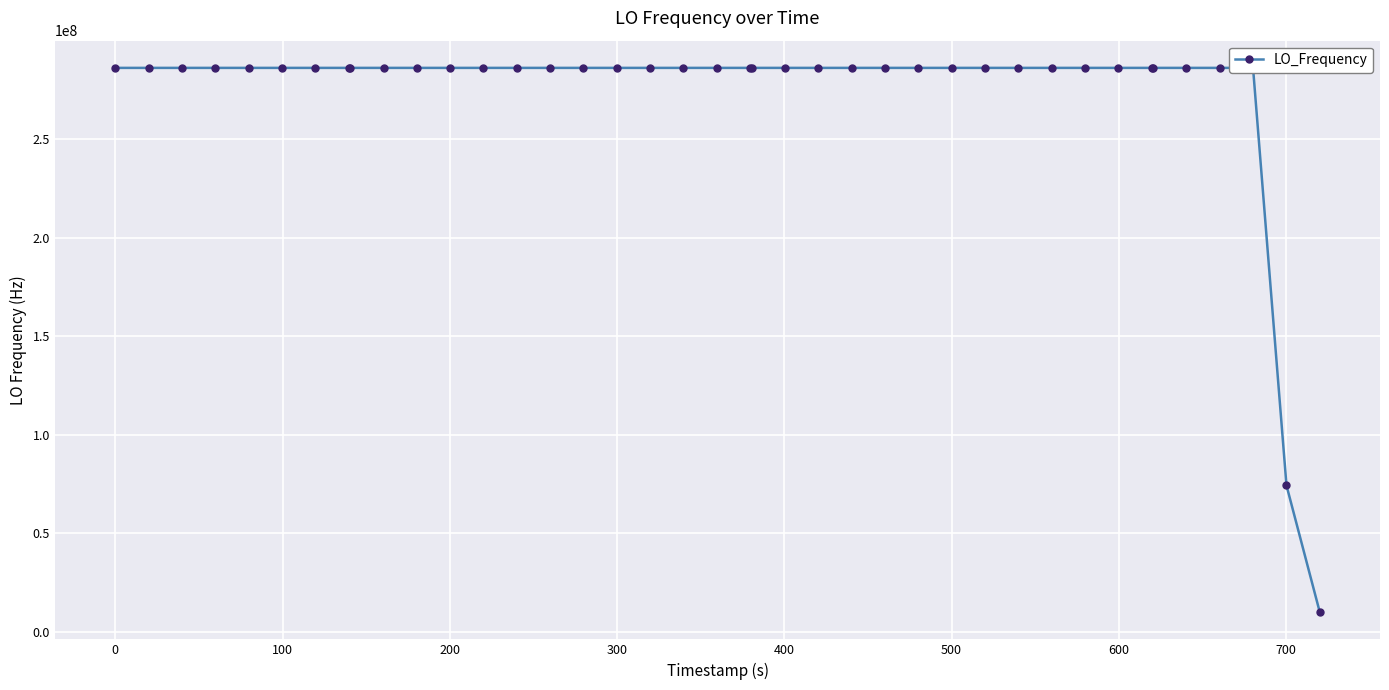

What is the maximum value shown in the chart?

286047004.4